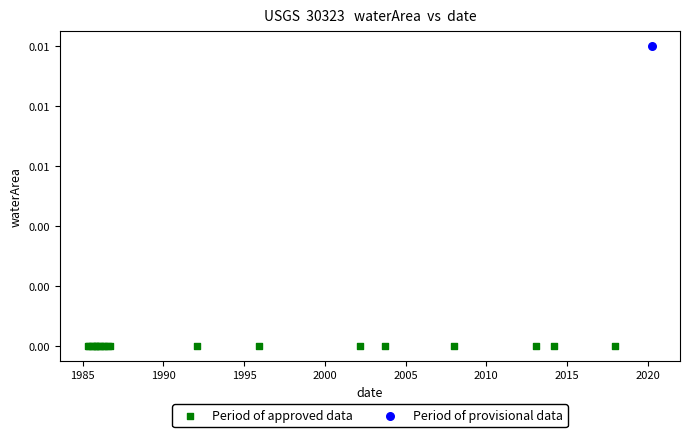

What are all the series names shown in the legend?

Period of approved data, Period of provisional data